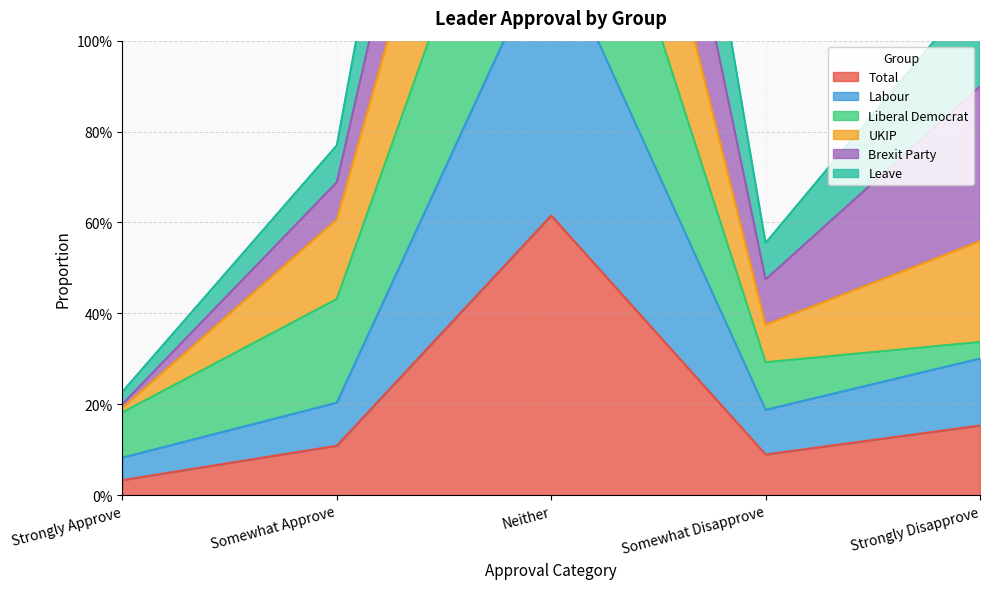

Which category has the highest value in the Labour series?

Neither